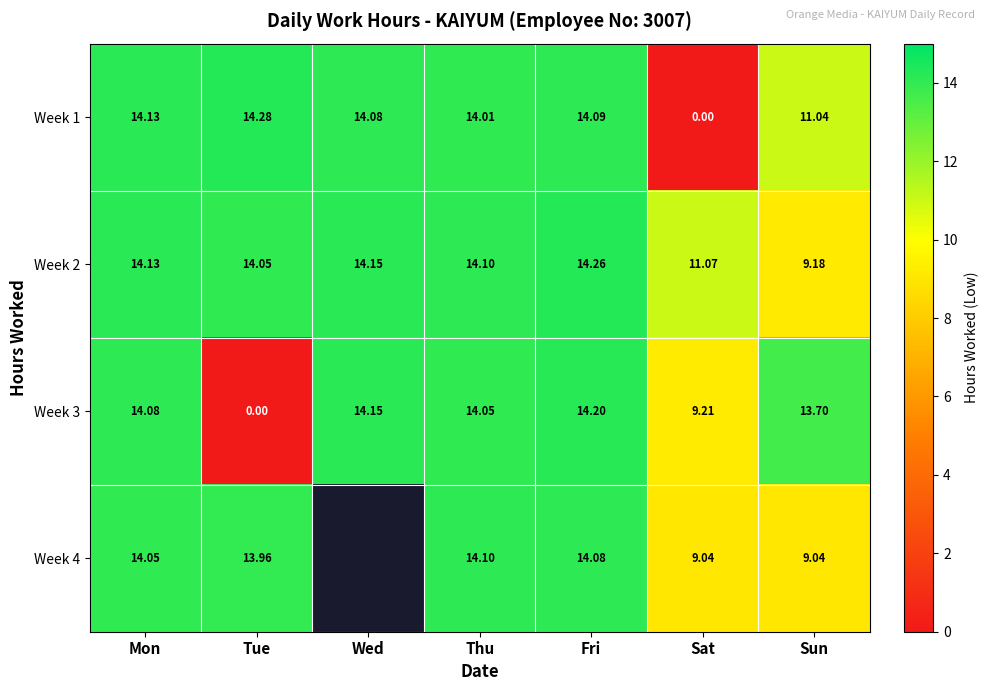

What is the total value across all series at Thu?

56.3